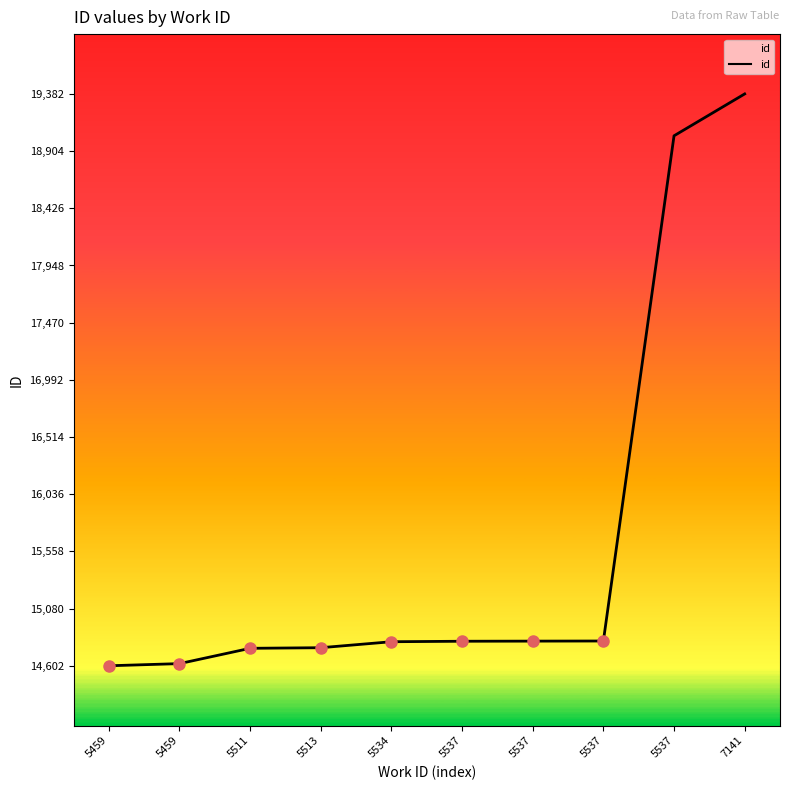

Between 5459 and 5537, which is larger?

5537